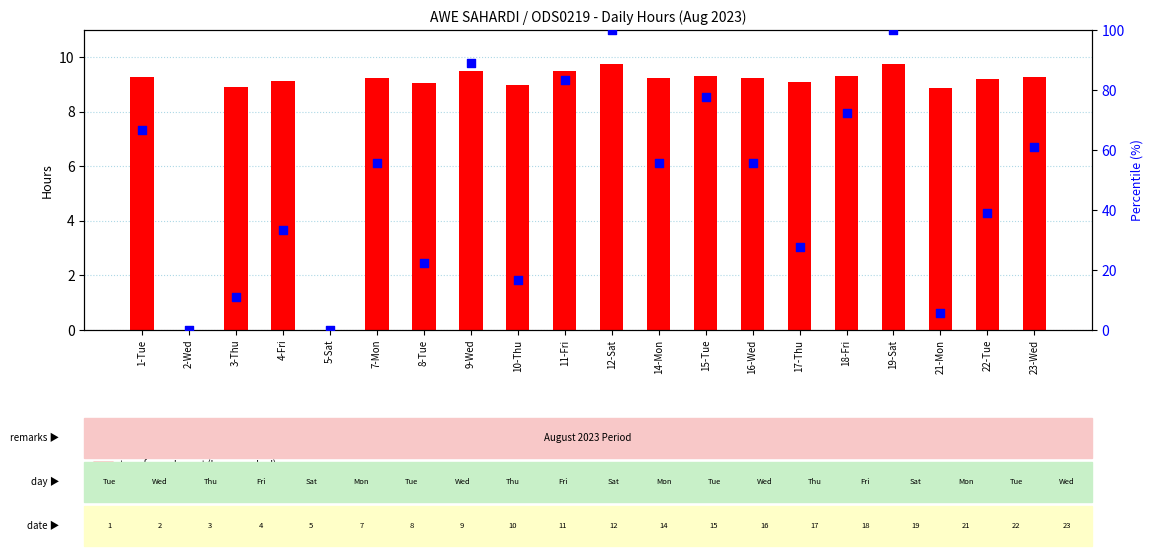

At how many categories does at least one series exceed 80?

4